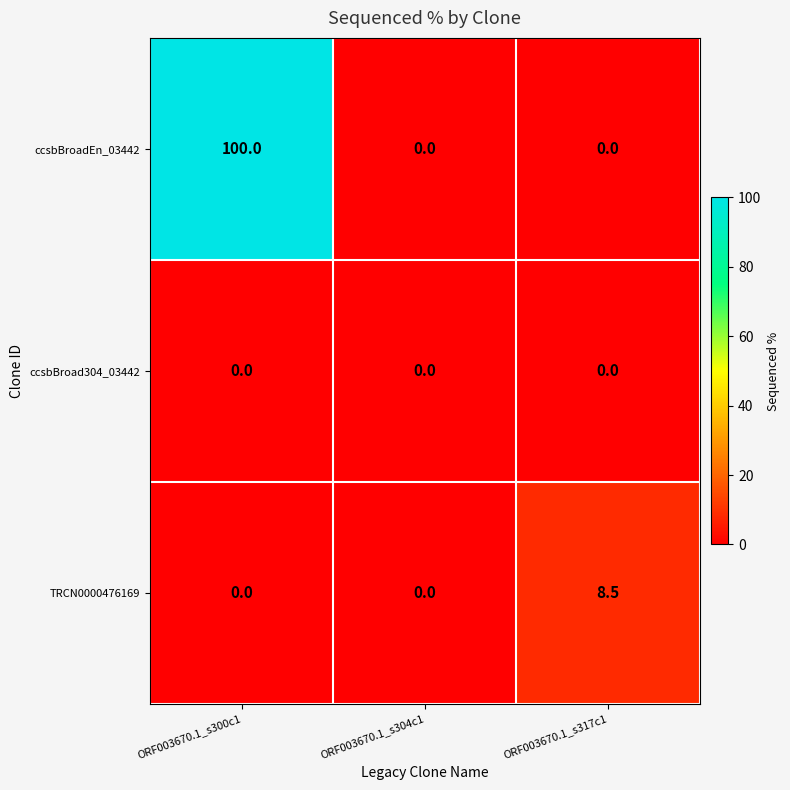

Is it true that TRCN0000476169 equals 12.9 at ORF003670.1_s317c1?

False